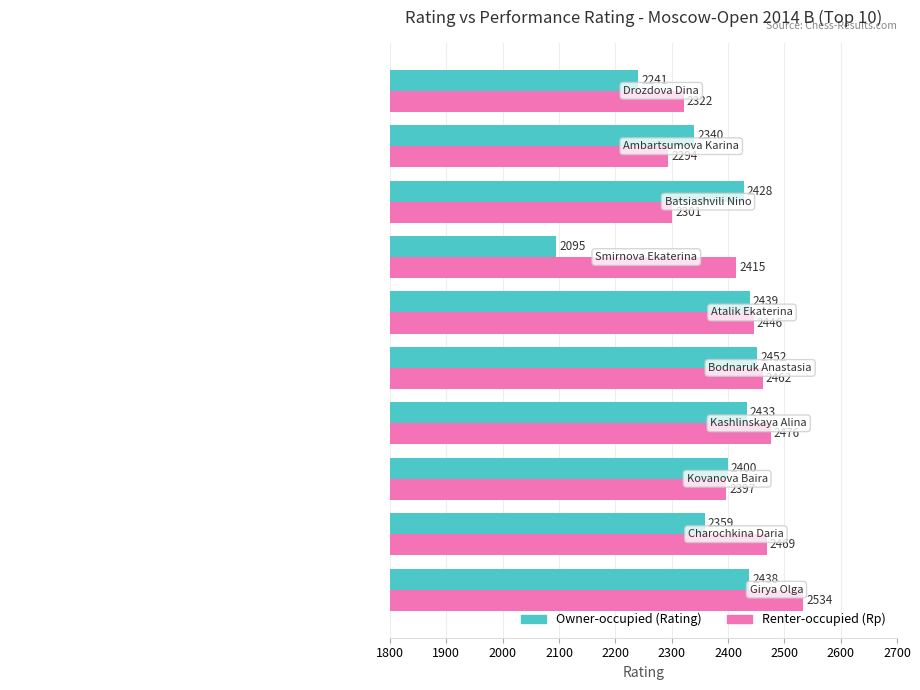

Which series has the largest total across all categories?

Renter-occupied (Rp)